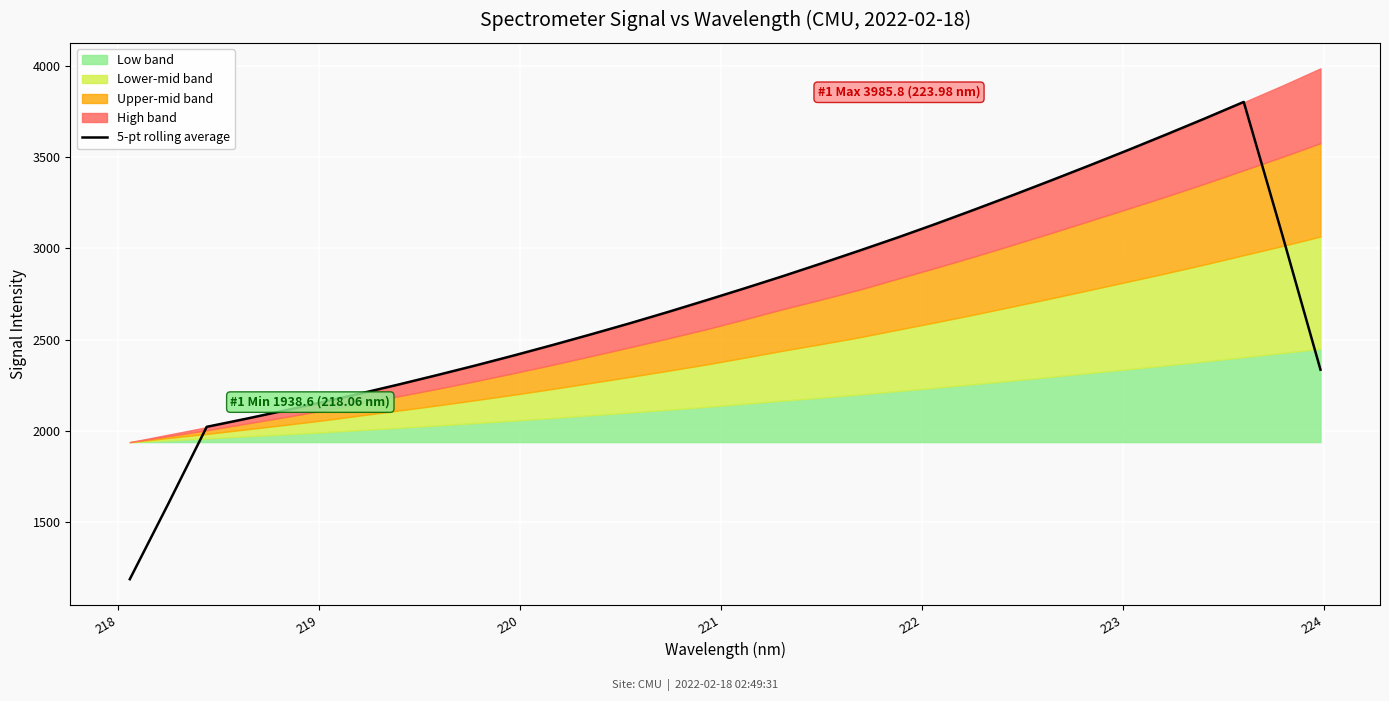

What is the maximum value for 5-pt rolling average?

3801.9